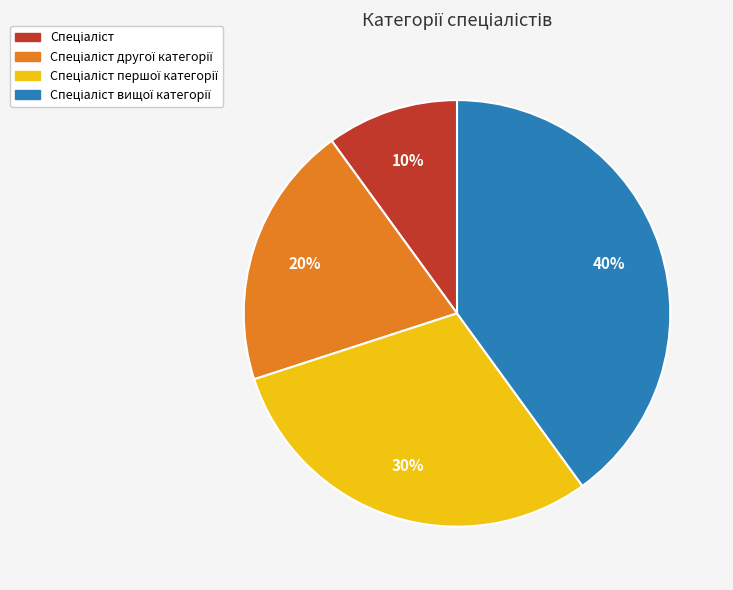

Is there a majority slice in this chart?

No